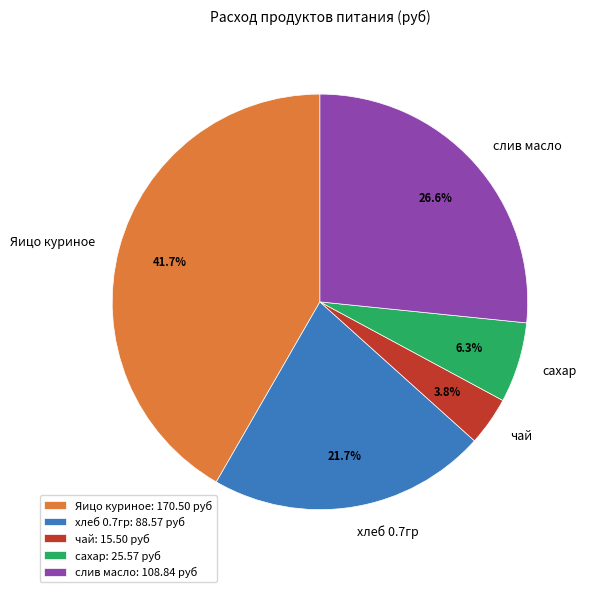

Does чай represent more than half of the total?

No